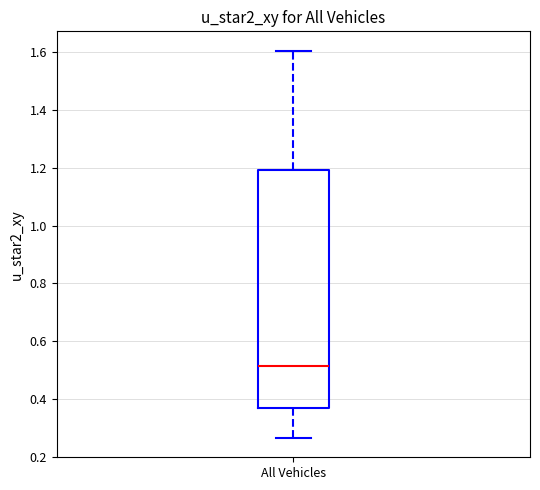

Where is the lower edge of the box for All Vehicles on the y-axis? The values are not printed on the chart, so give them approximately, as read against the axis.

0.36